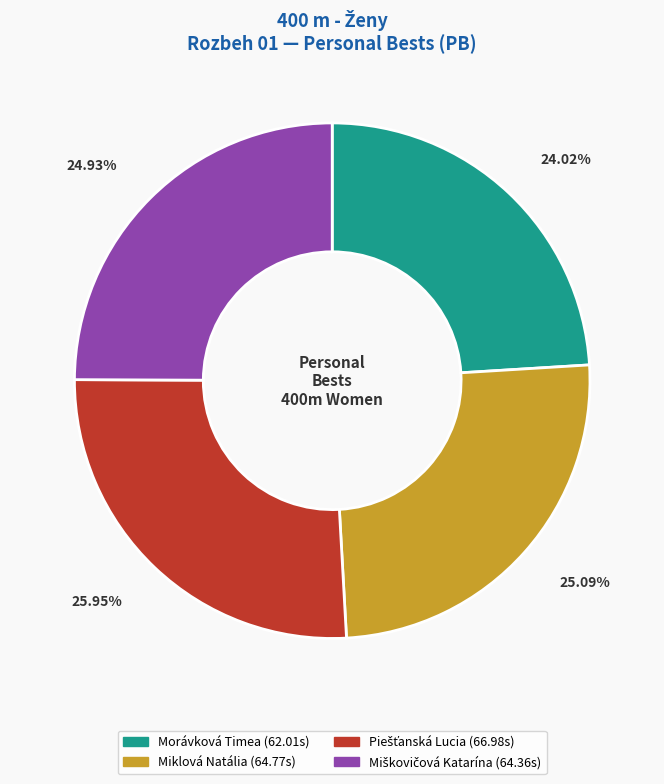

Does Miklová Natália account for over 50% of the chart?

No